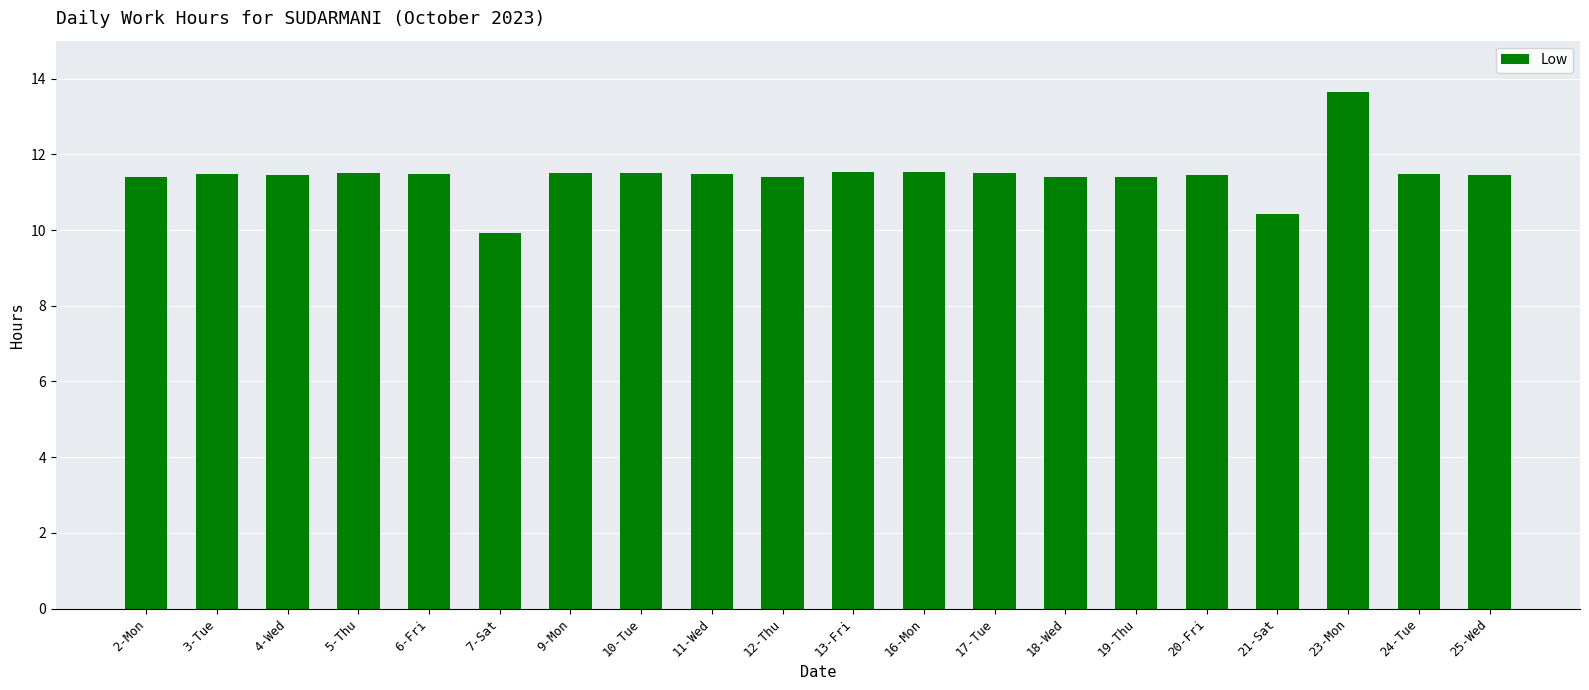

True or false: the data shows 6.3 at 7-Sat.

False